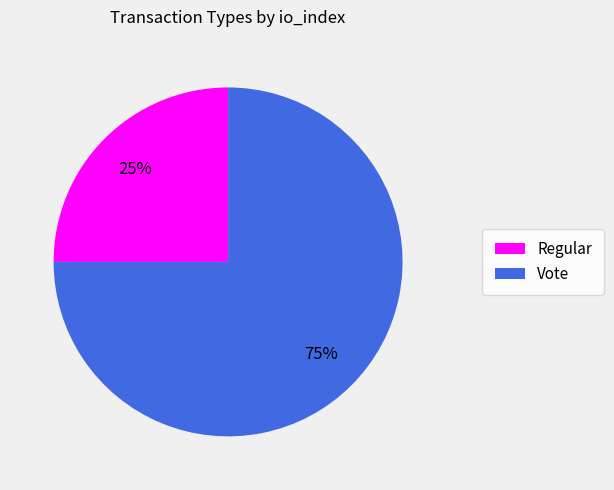

What is the largest slice in the pie chart?

Vote